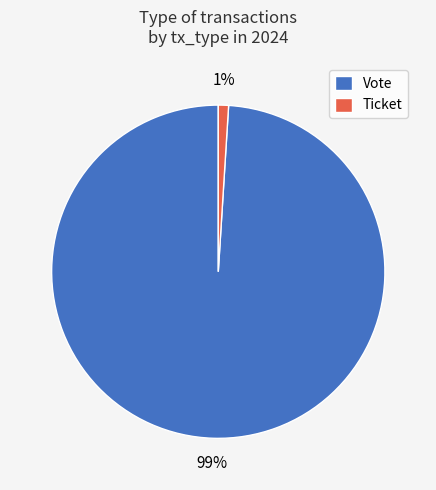

Combined, do Ticket and Vote account for over 50%?

Yes